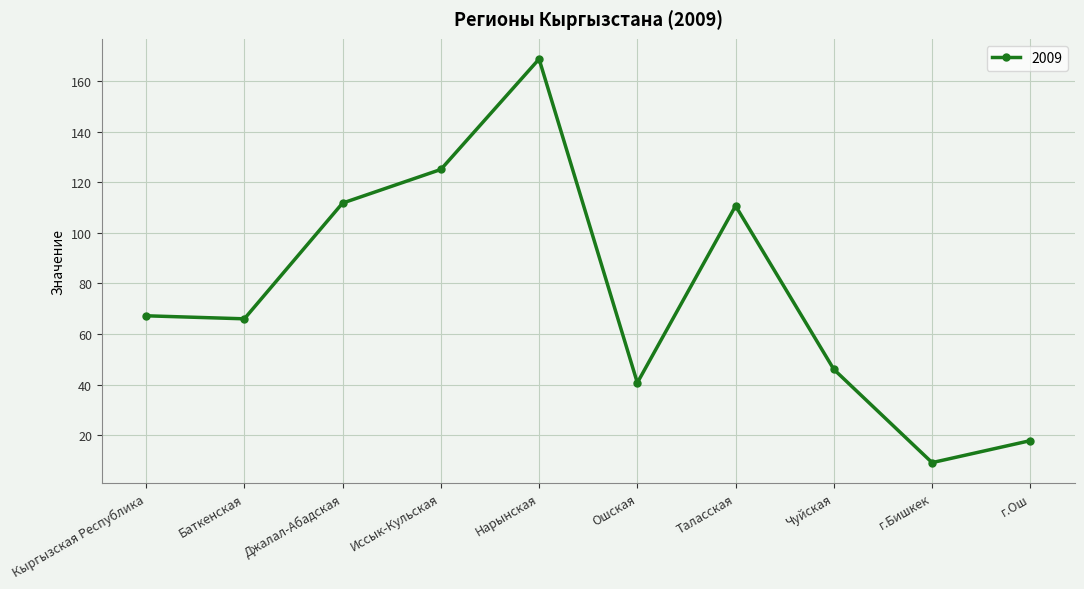

Reading left to right, transcribe all the data shown in this chart.

Кыргызская Республика=67.2	Баткенская=66.0	Джалал-Абадская=111.8	Иссык-Кульская=125.1	Нарынская=168.8	Ошская=40.7	Таласская=110.7	Чуйская=46.0	г.Бишкек=9.1	г.Ош=17.8